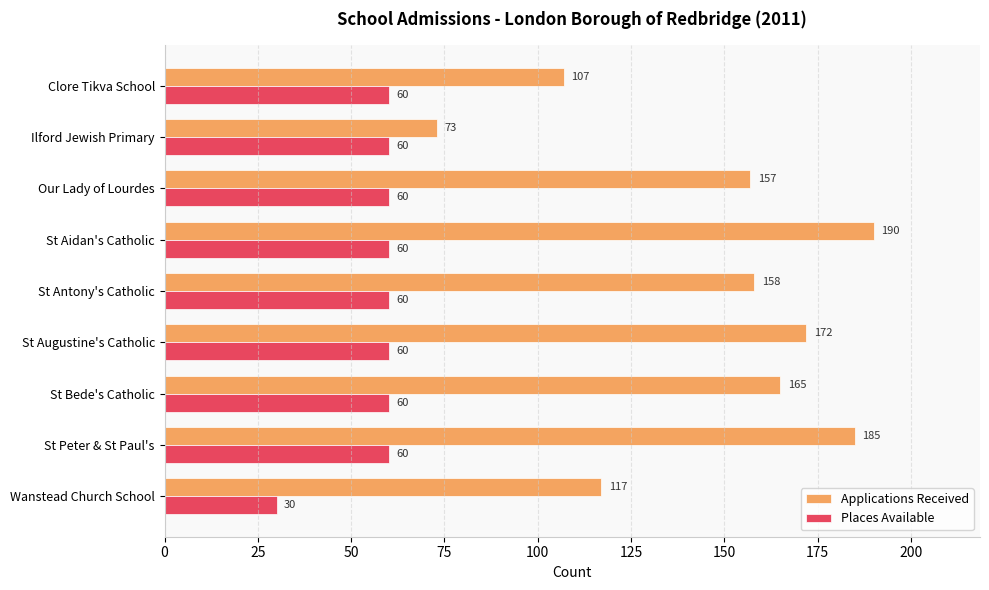

What is the highest value of the Applications Received series?

190